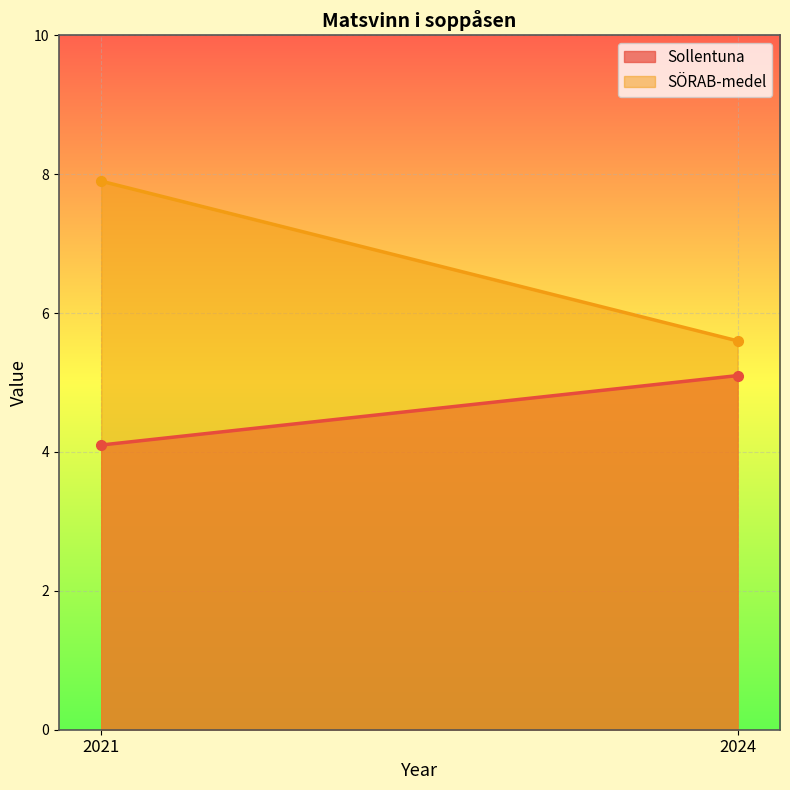

At 2021, list the series in order from smallest to largest.

Sollentuna, SÖRAB-medel